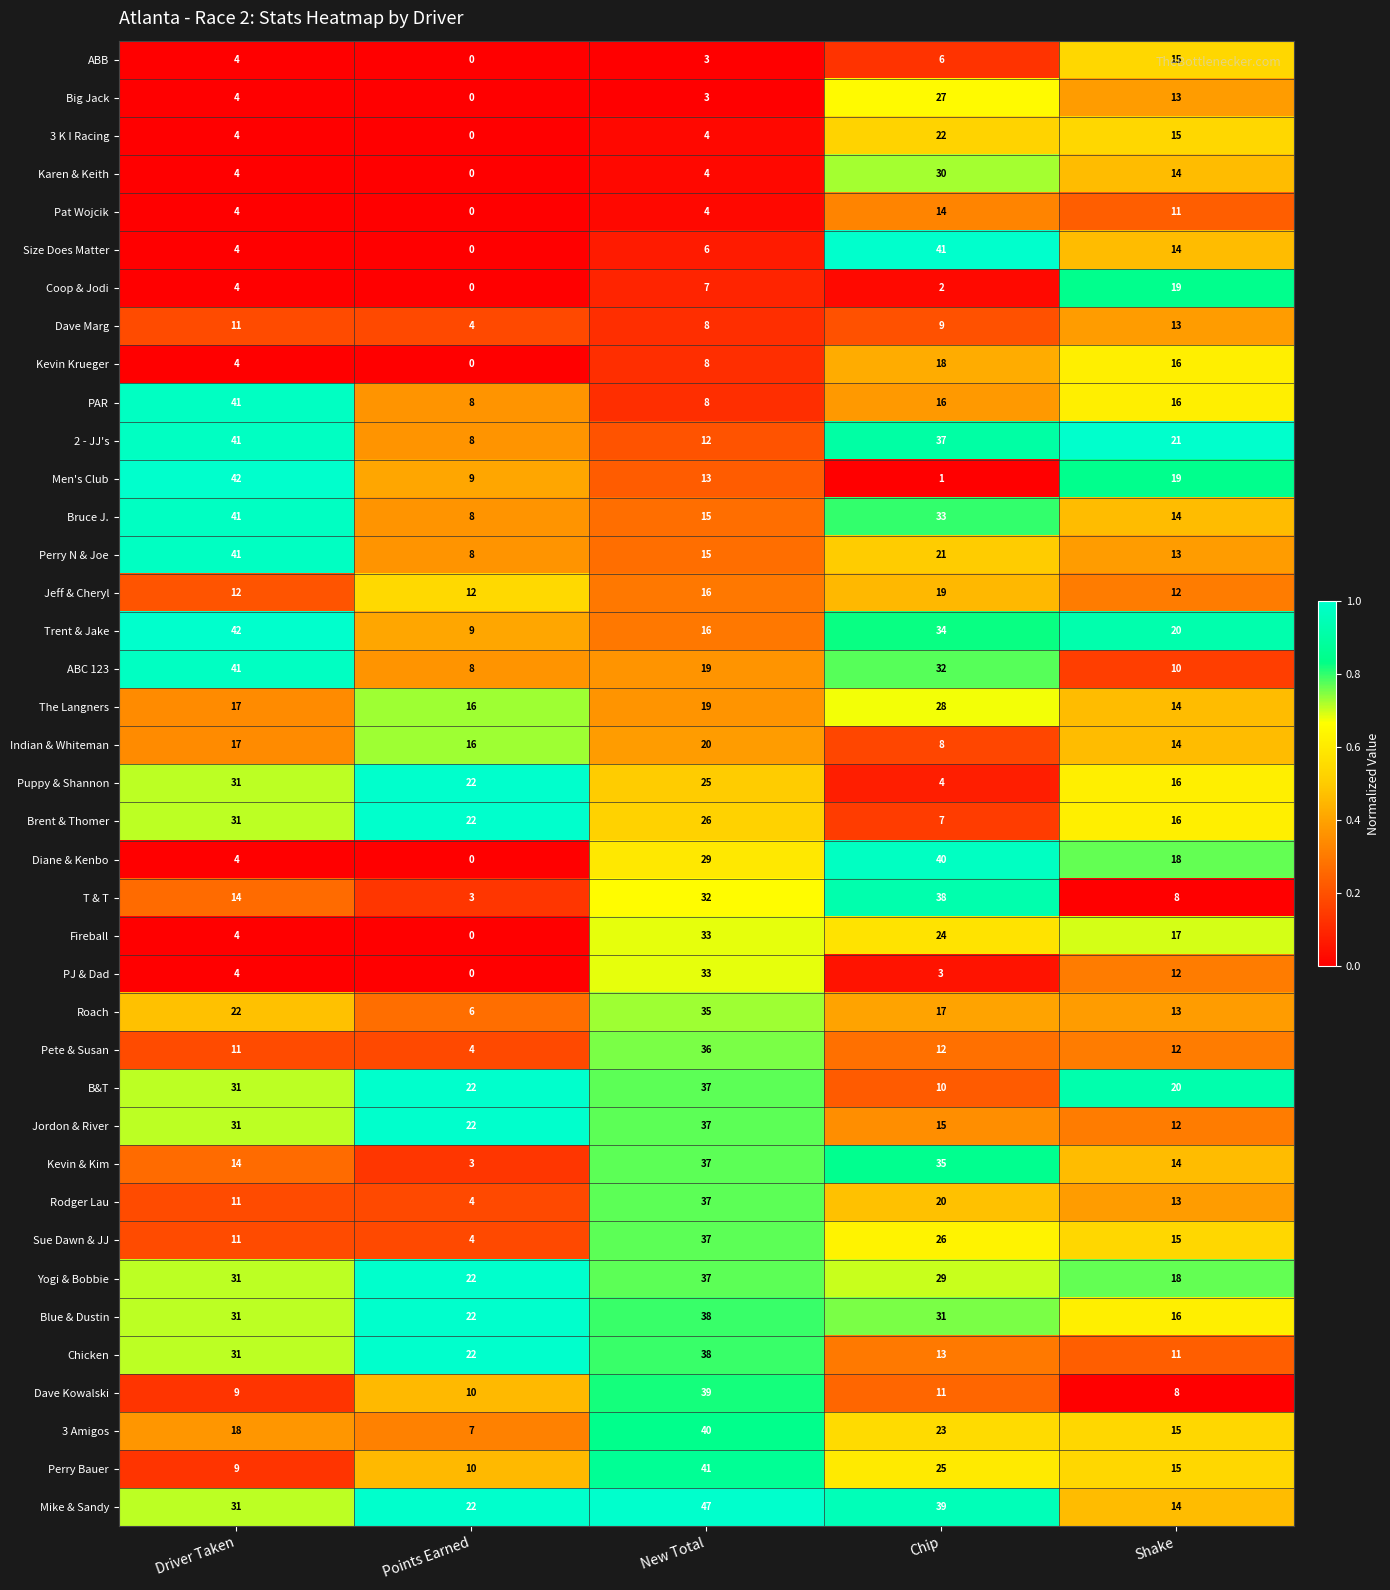

Is it true that Diane & Kenbo equals 5 at Shake?

False